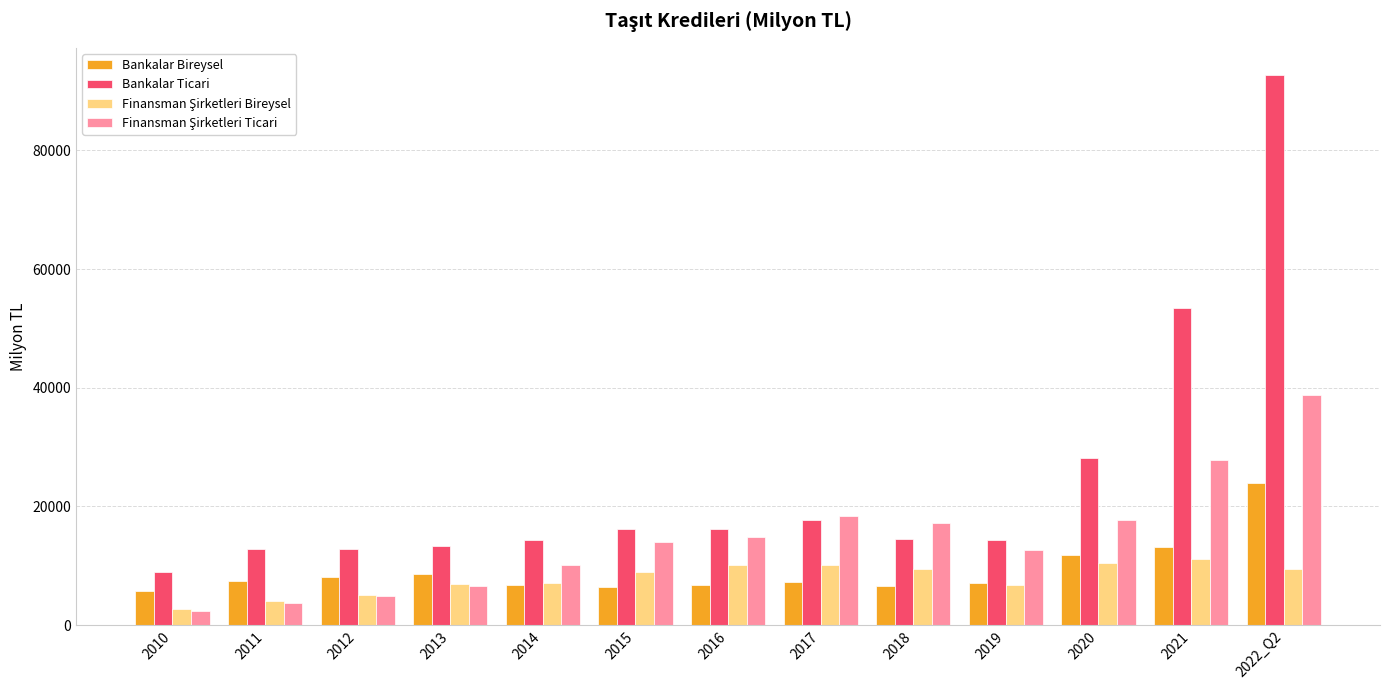

What is the sum of the Bankalar Bireysel values at 2021 and 2017?

20313.7